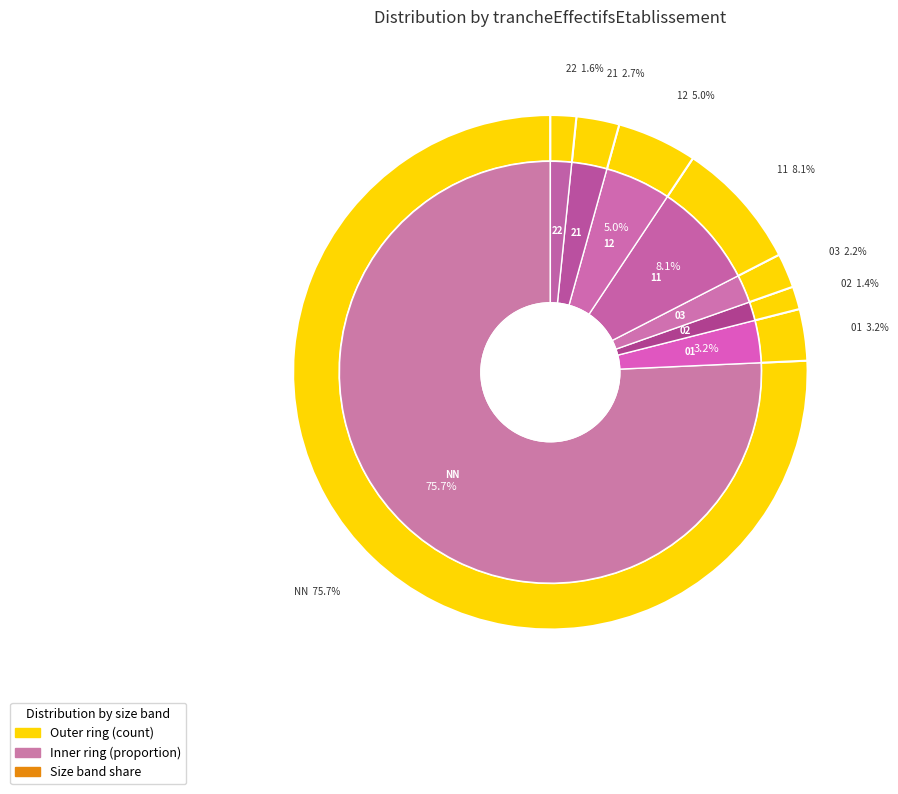

What is the smallest slice in the pie chart?

02